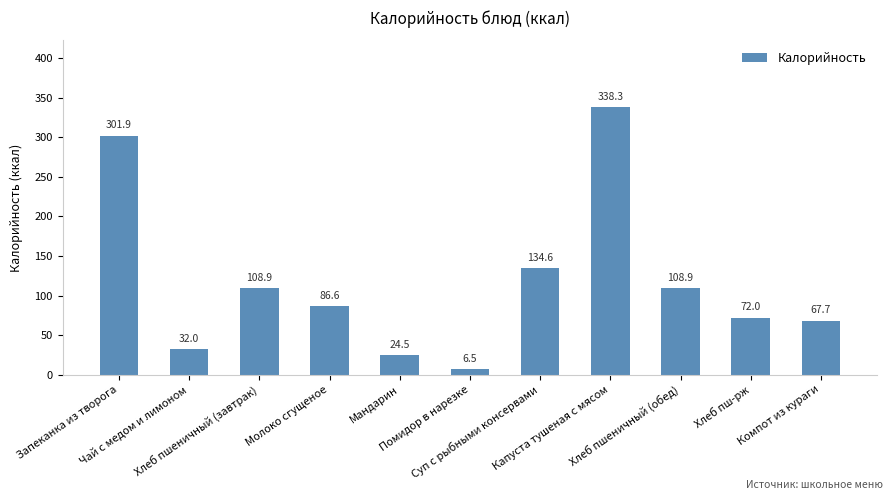

What is the greatest value displayed?

338.3